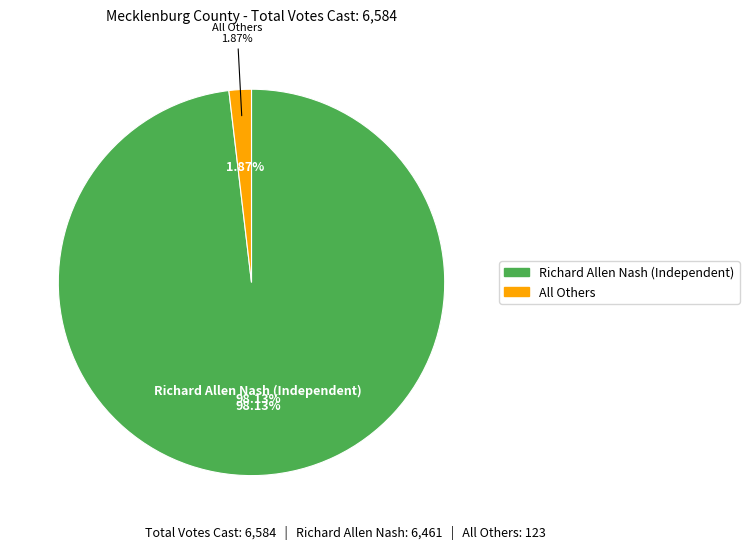

What percentage is the All Others slice, to the nearest percent?

2%